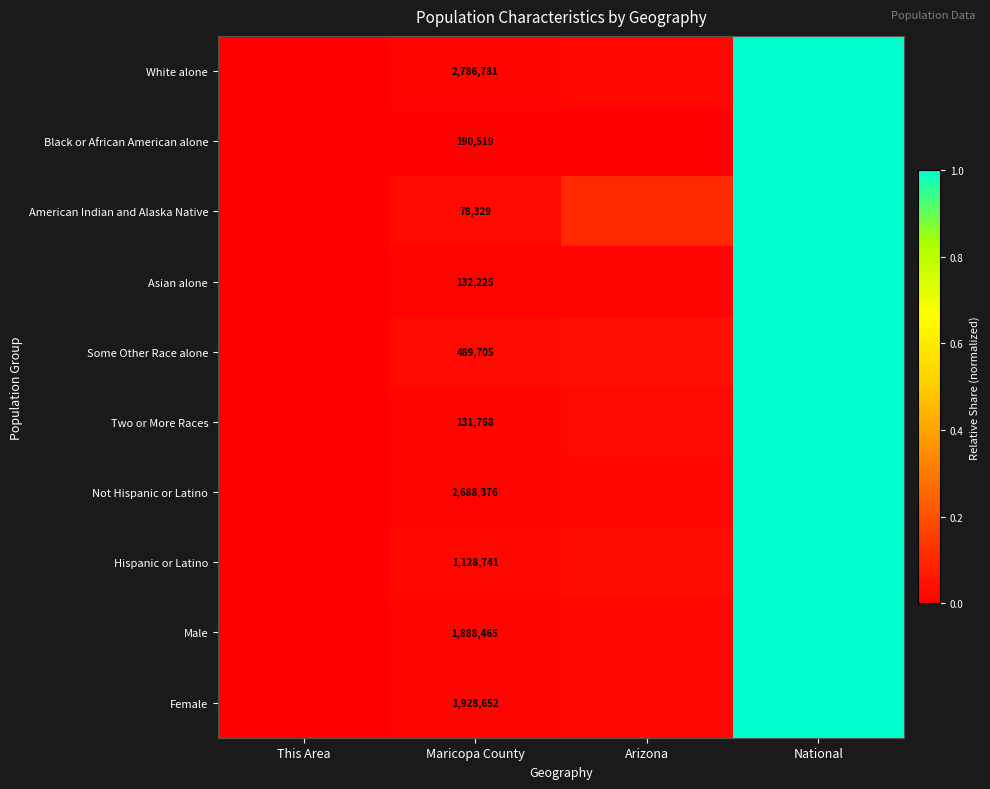

At Maricopa County, list the series in order from smallest to largest.

American Indian and Alaska Native, Two or More Races, Asian alone, Black or African American alone, Some Other Race alone, Hispanic or Latino, Male, Female, Not Hispanic or Latino, White alone